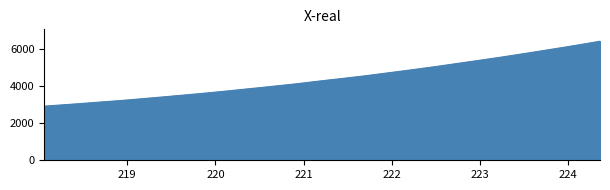

True or false: there are more than 1 points higher than both neighbors.

False